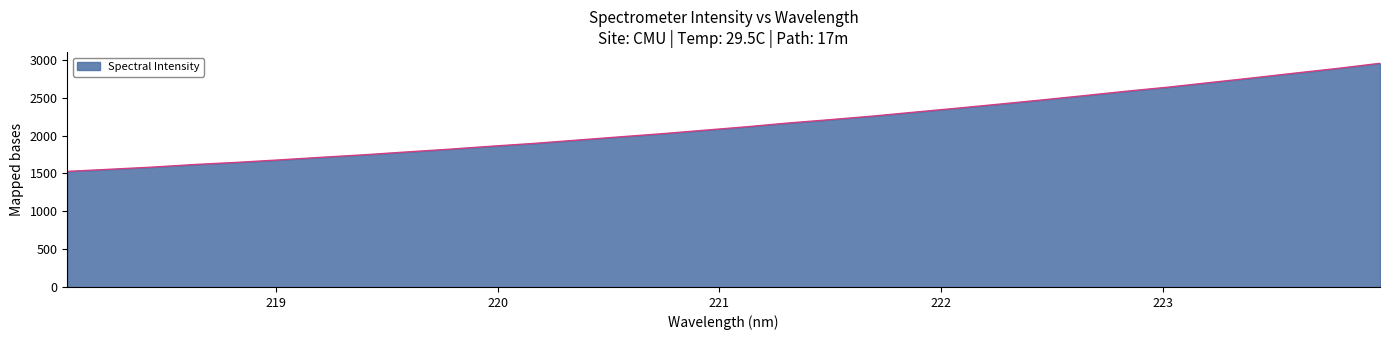

What is the smallest value displayed?

1526.3